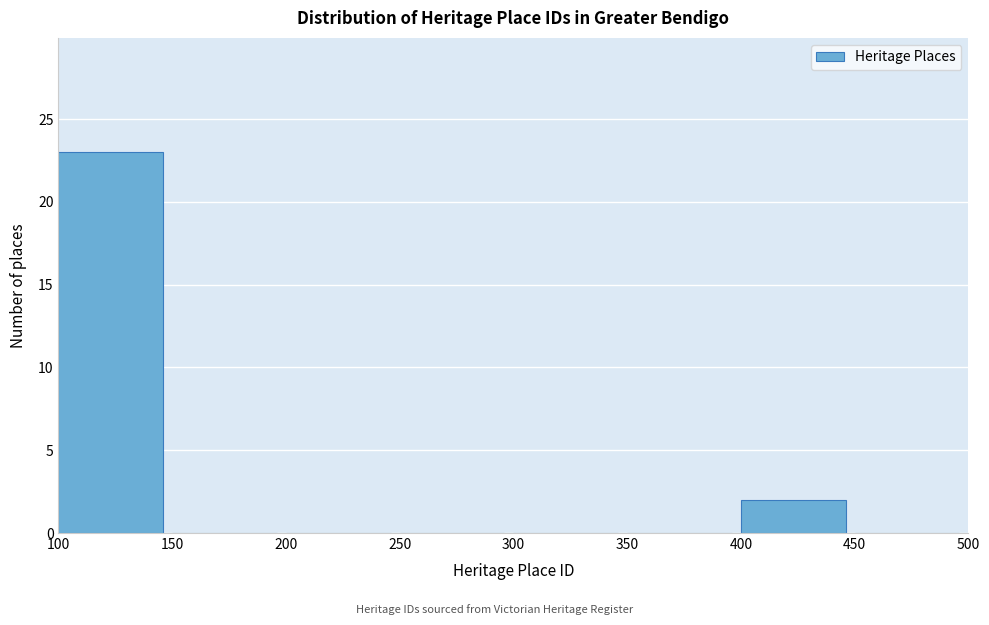

How tall is the bar that spans 400 to 450 on the x-axis? The values are not printed on the chart, so give them approximately, as read against the axis.

2